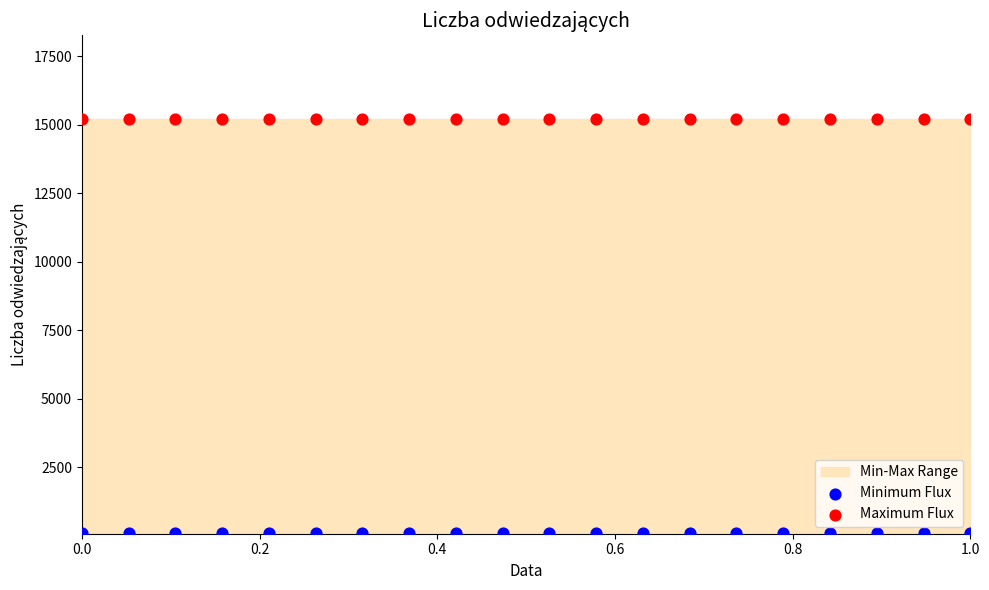

Which series contains the highest Y value?

Maximum Flux